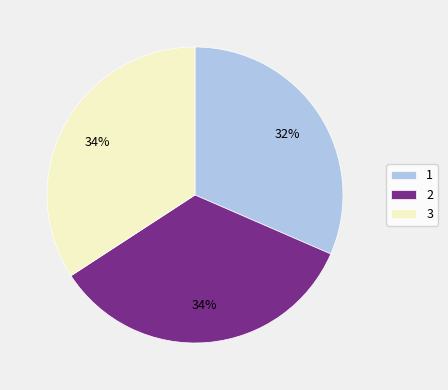

Combined, do 1 and 3 account for over 50%?

Yes